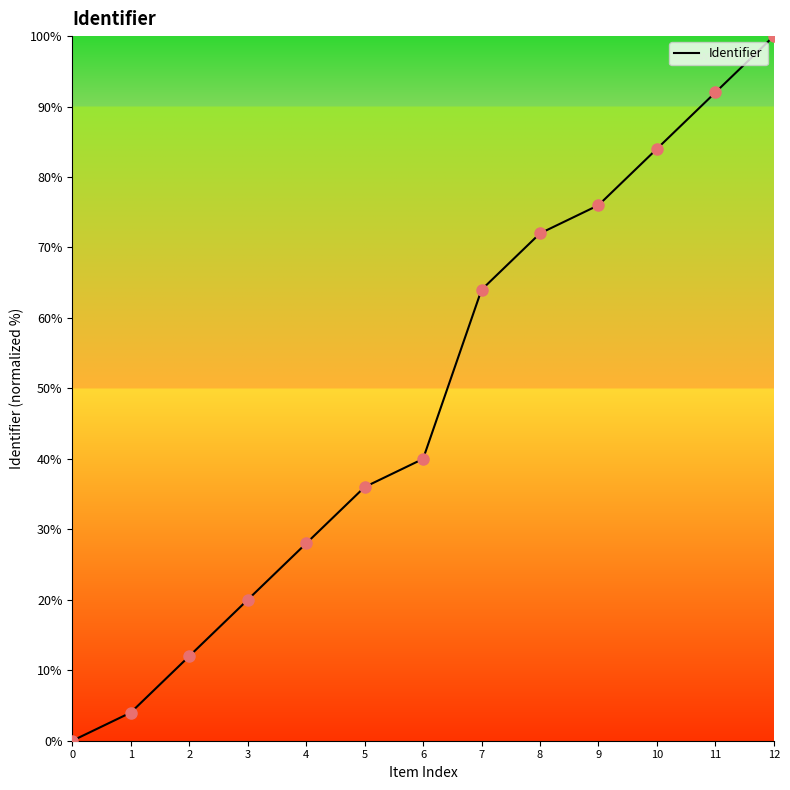

Which has a higher value, 6 or 10?

10